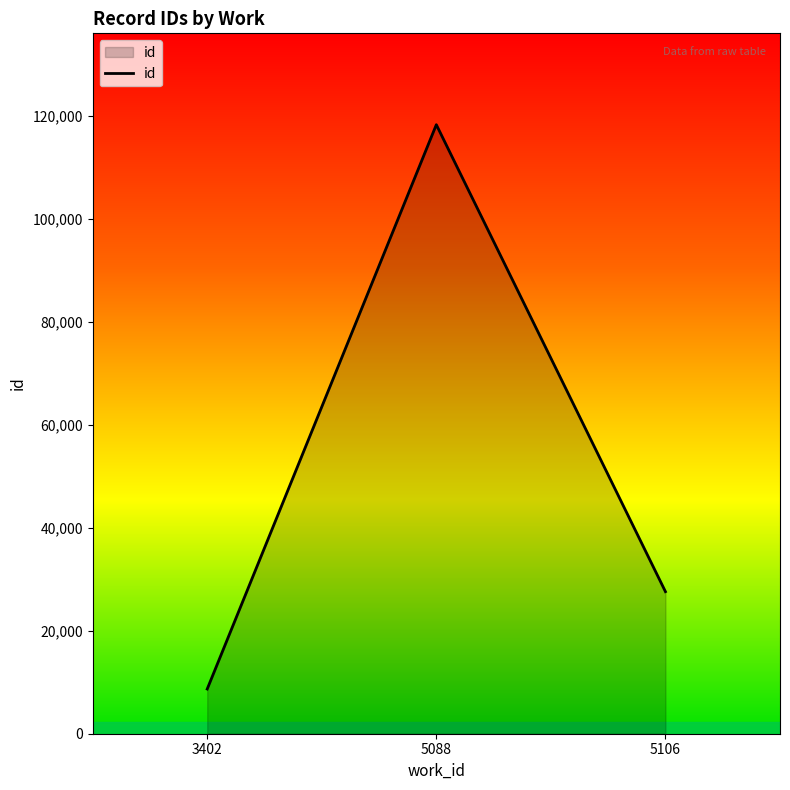

List the labels in order of value, smallest first.

3402, 5106, 5088